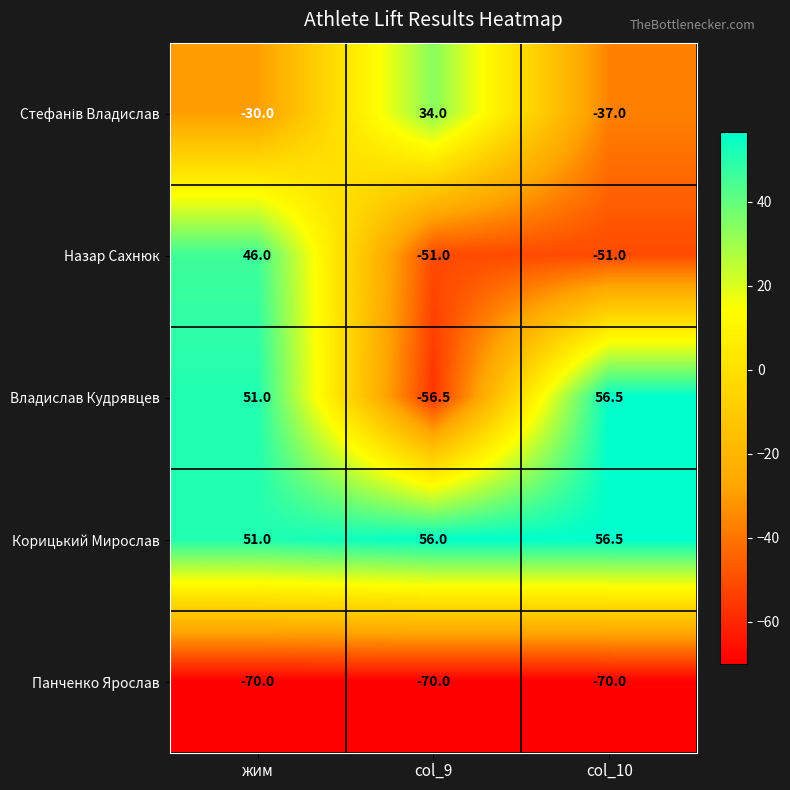

Between col_9 and col_10, which series saw the biggest shift?

Владислав Кудрявцев